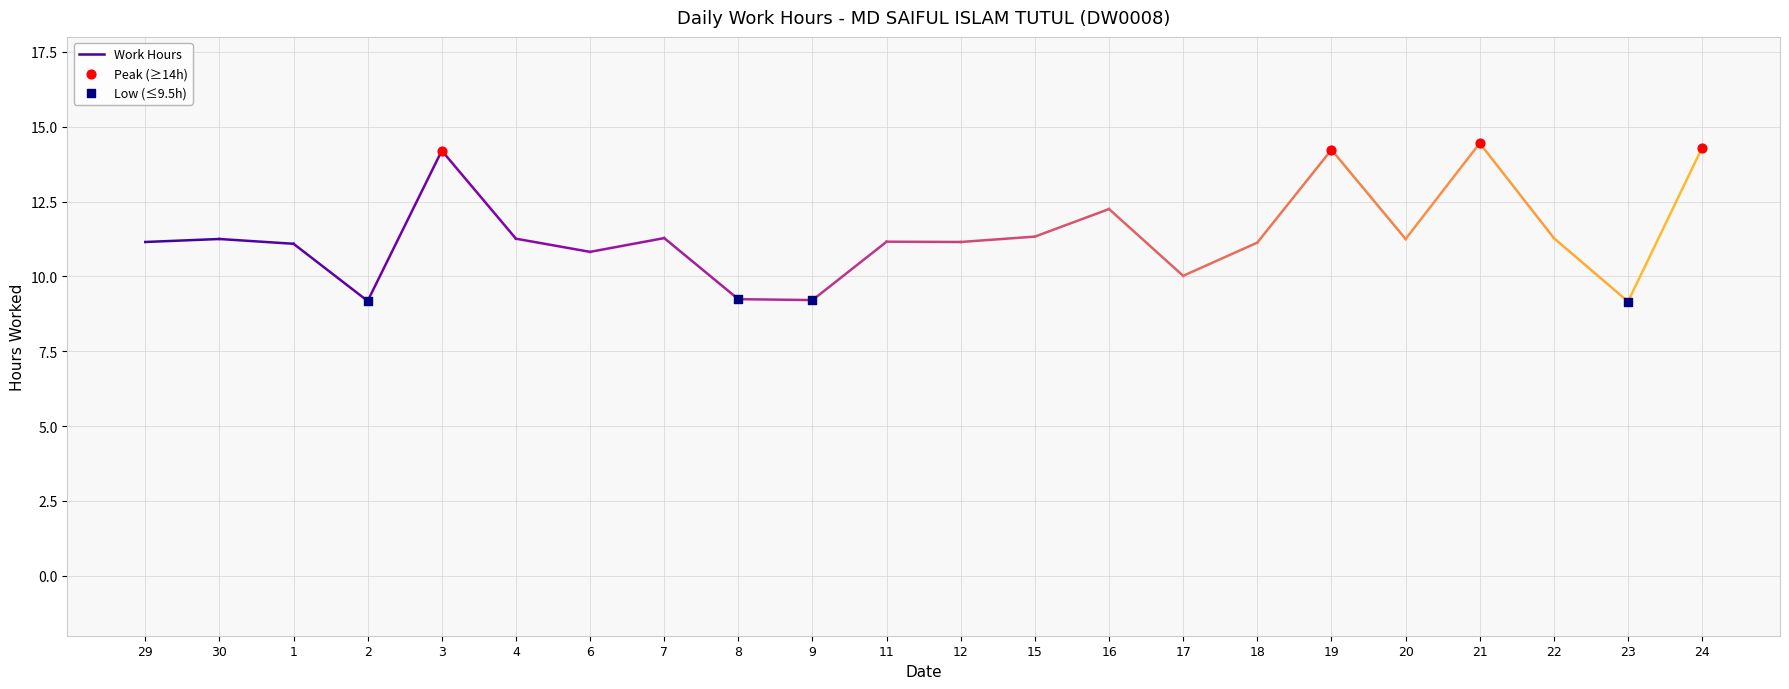

Which series contains the lowest Y value?

Low (≤9.5h)